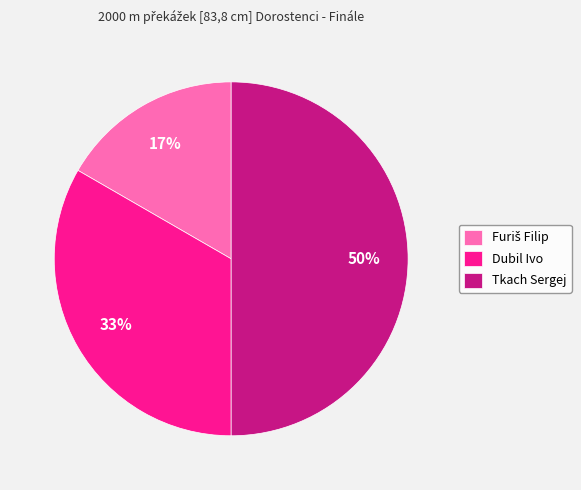

What is the largest slice in the pie chart?

Tkach Sergej